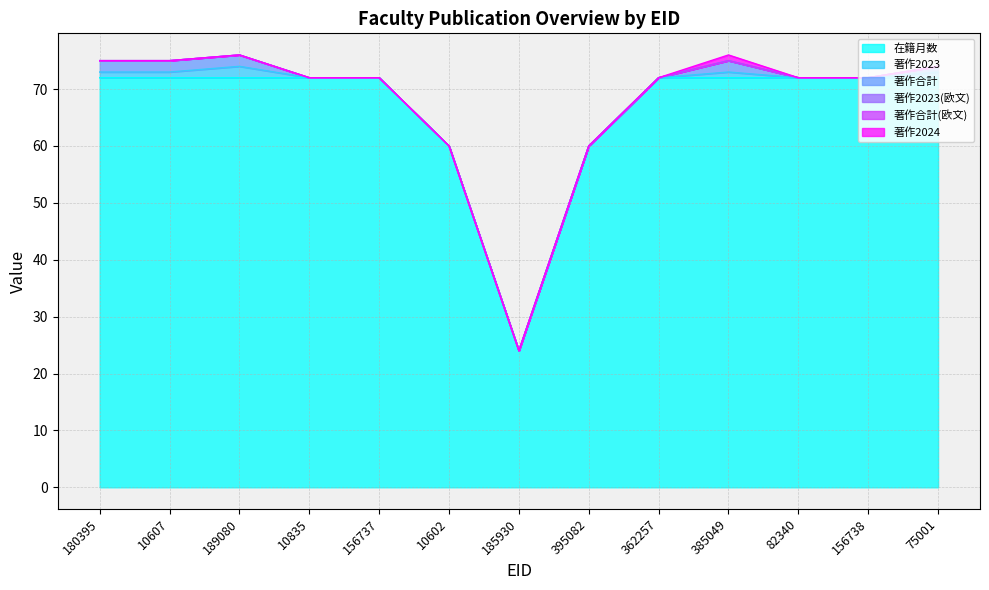

What is the spread (max minus min) of values at 82340?

72